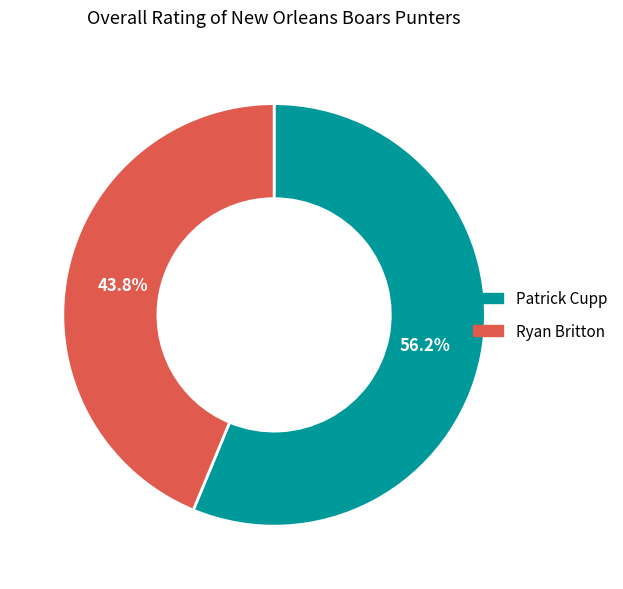

How many slices are in this pie chart?

2